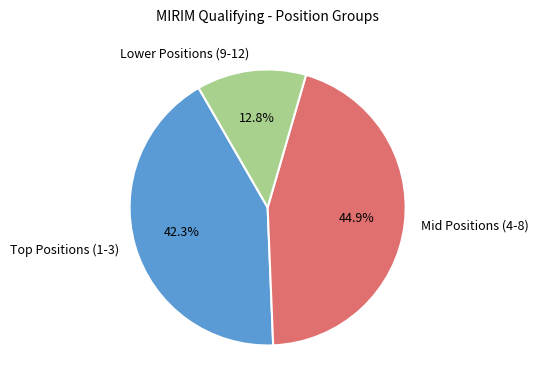

Combined, what portion of the pie is Lower Positions (9-12) and Mid Positions (4-8)?

57.7%